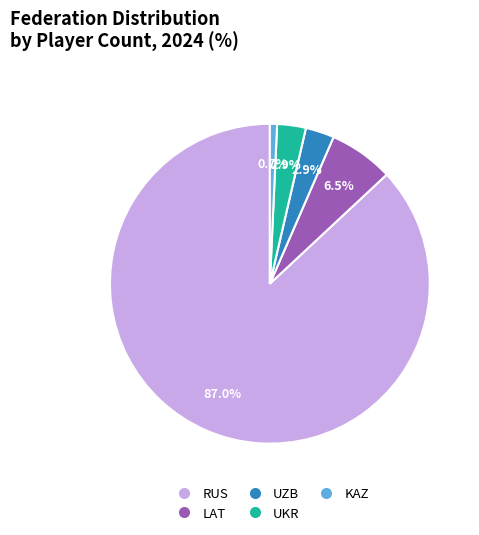

How many slices are in this pie chart?

5